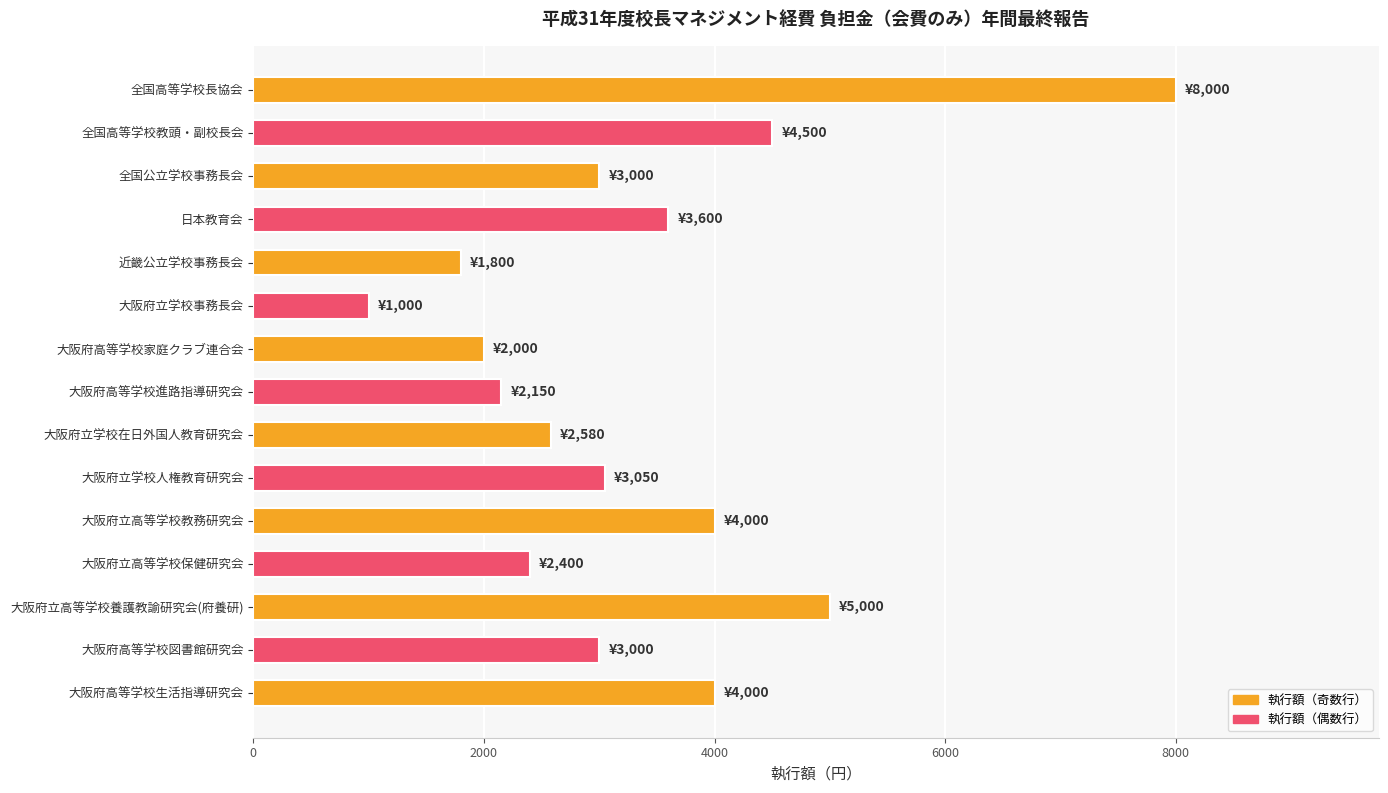

Reading top to bottom, transcribe all the data shown in this chart.

8000	4500	3000	3600	1800	1000	2000	2150	2580	3050	4000	2400	5000	3000	4000